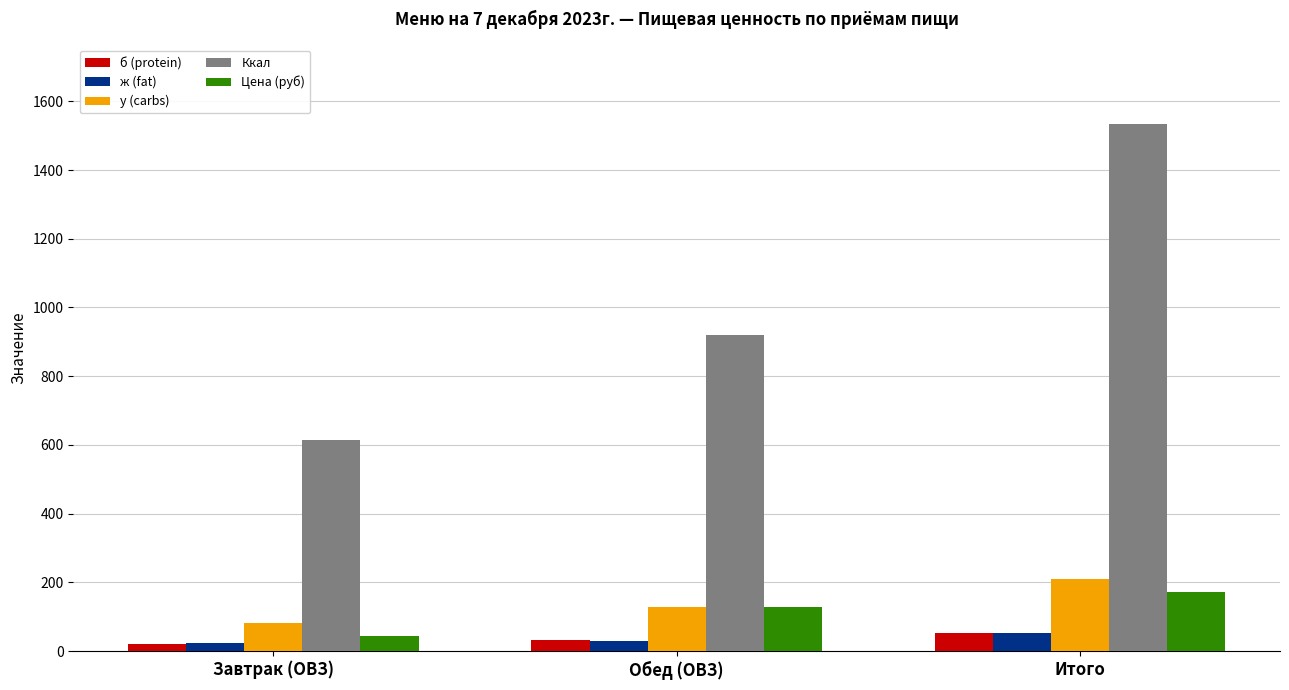

What is the difference between the highest and lowest values at Завтрак (ОВЗ)?

593.2